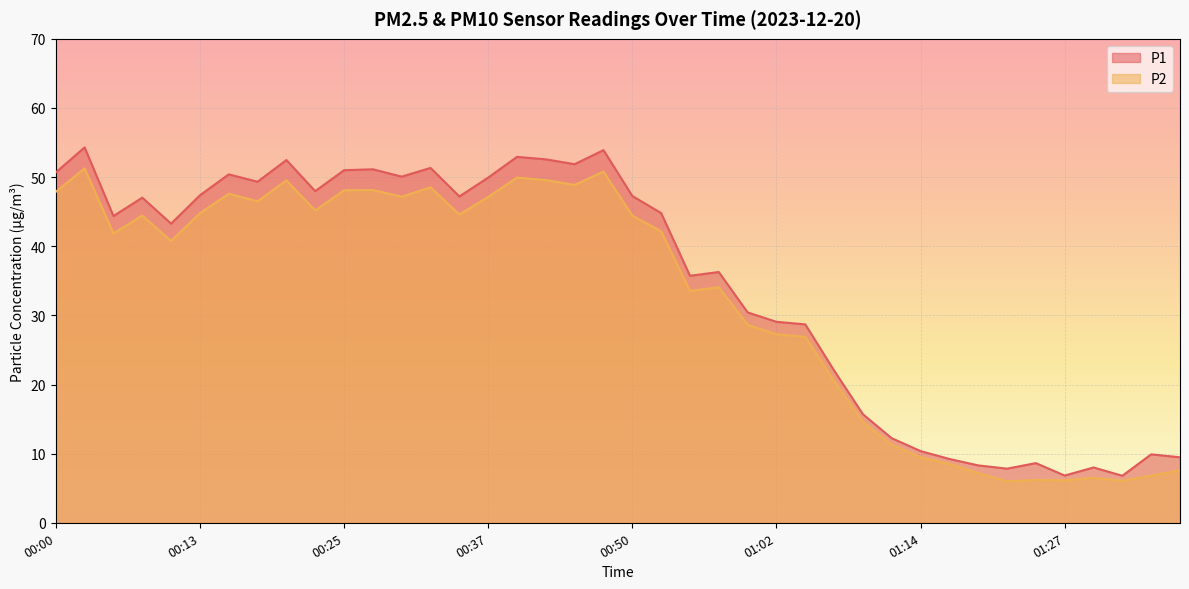

What is the average value of the P2 series?

32.4